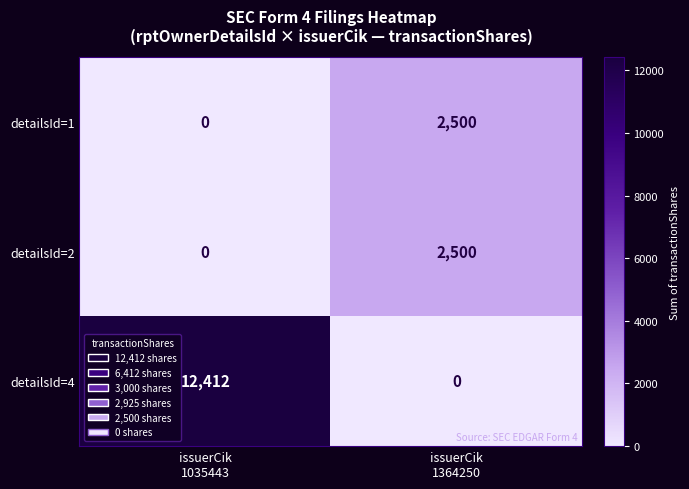

Between issuerCik
1035443 and issuerCik
1364250, which series saw the biggest shift?

detailsId=4